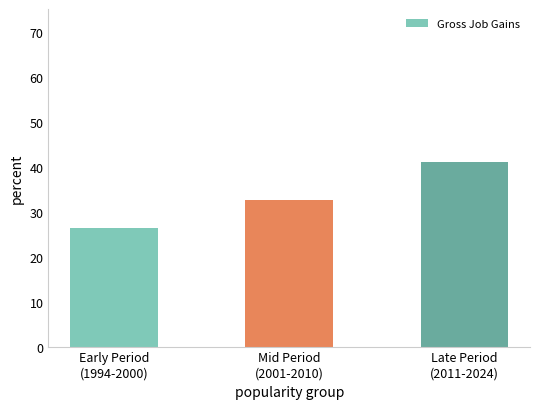

At which label does the data first exceed 32?

Mid Period
(2001-2010)